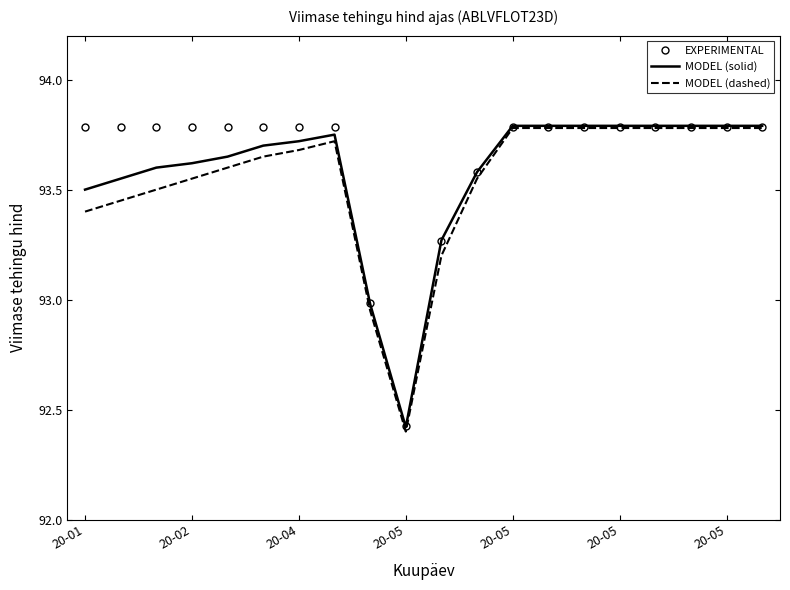

Which series has the largest range (max minus min)?

MODEL (dashed)